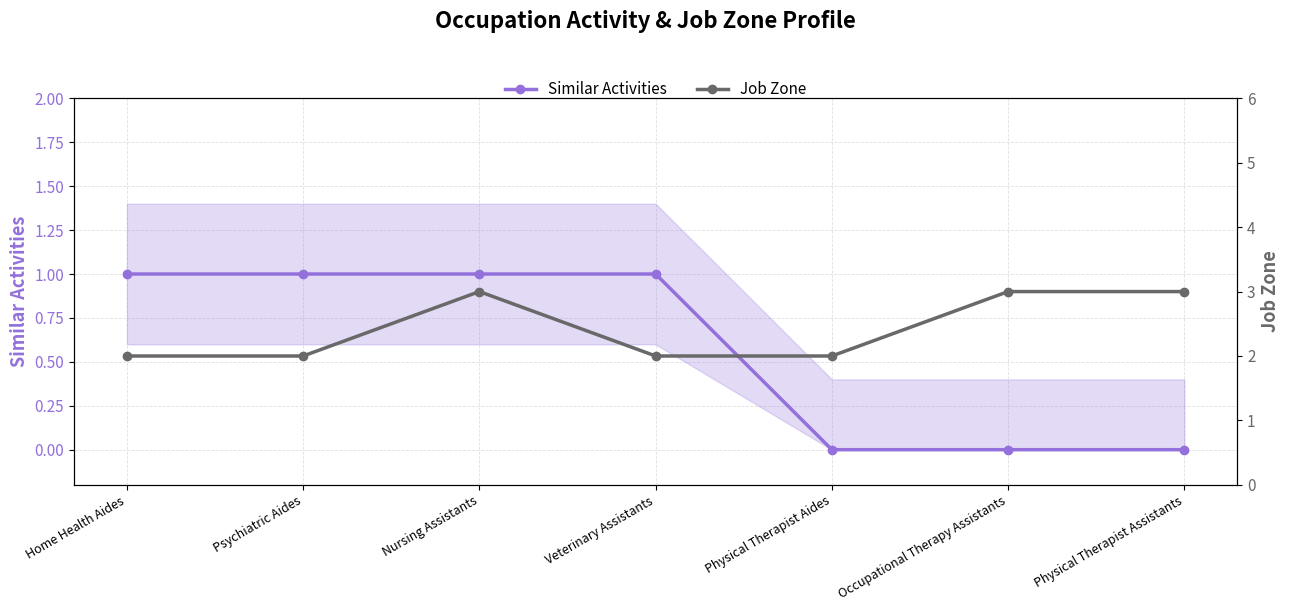

What is the sum of all Similar Activities values?

4